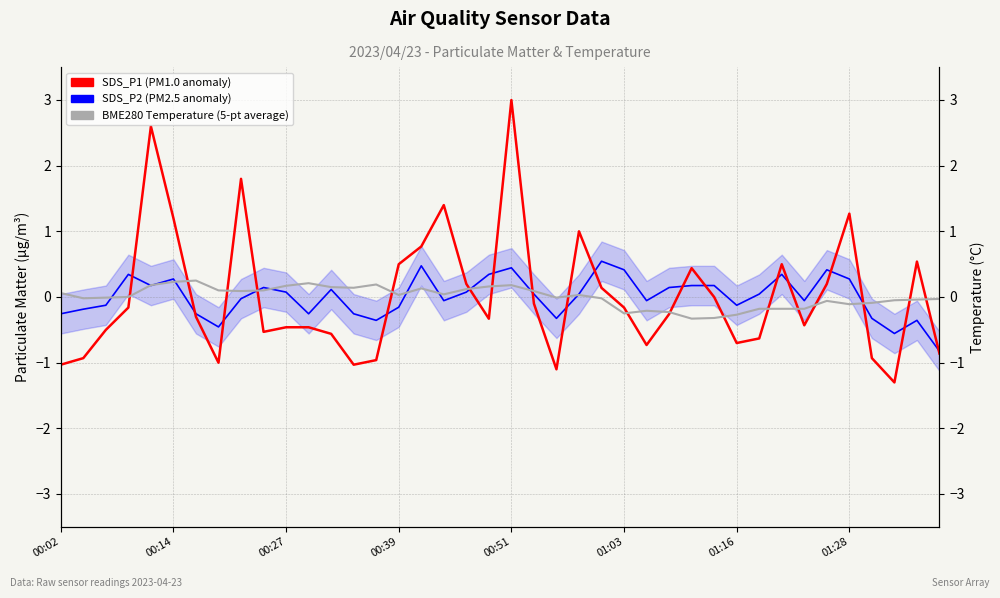

What is the greatest value displayed?

3.0